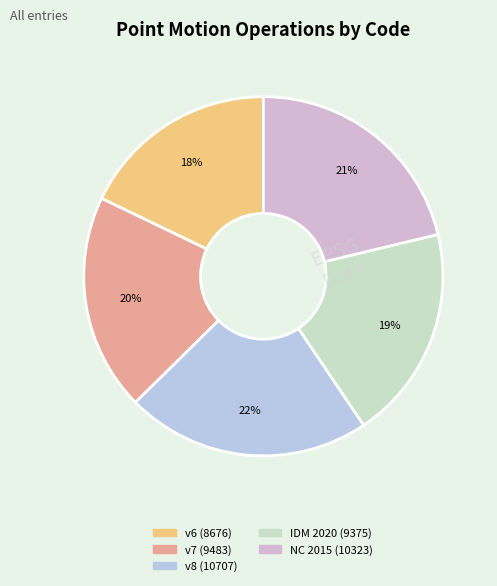

Which slice is the smallest?

Canada velocity grid v6